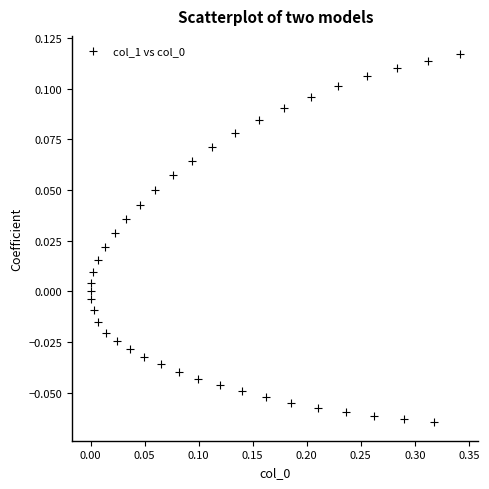

What is the range of X values (max minus min)?

0.3